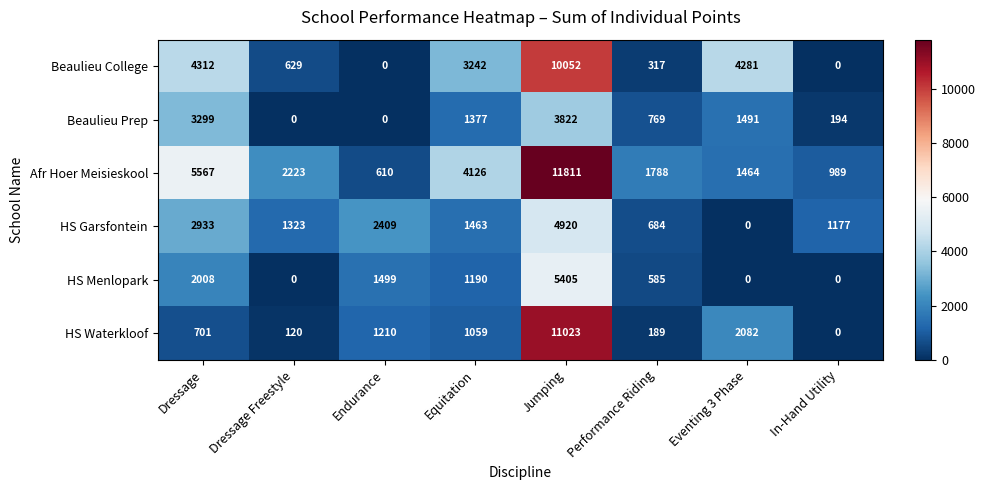

Count the number of data series in this chart.

6